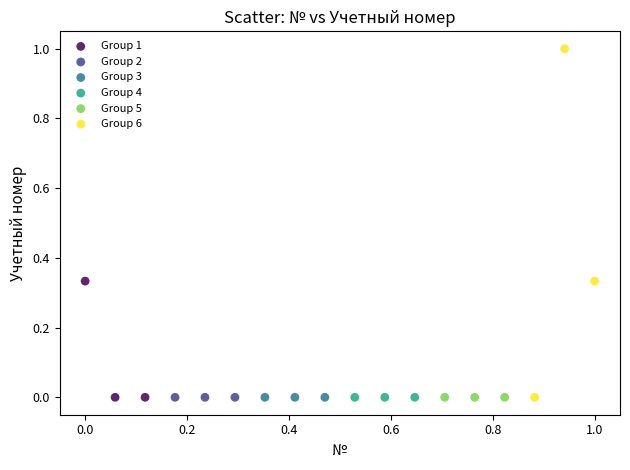

Which series contains the highest Y value?

Group 6